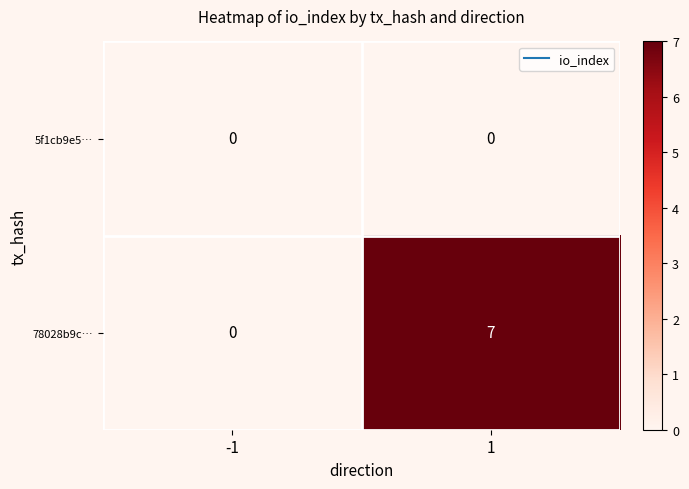

Reading left to right, extract all data points from this chart.

5f1cb9e5…: 0	0
78028b9c…: 0	7